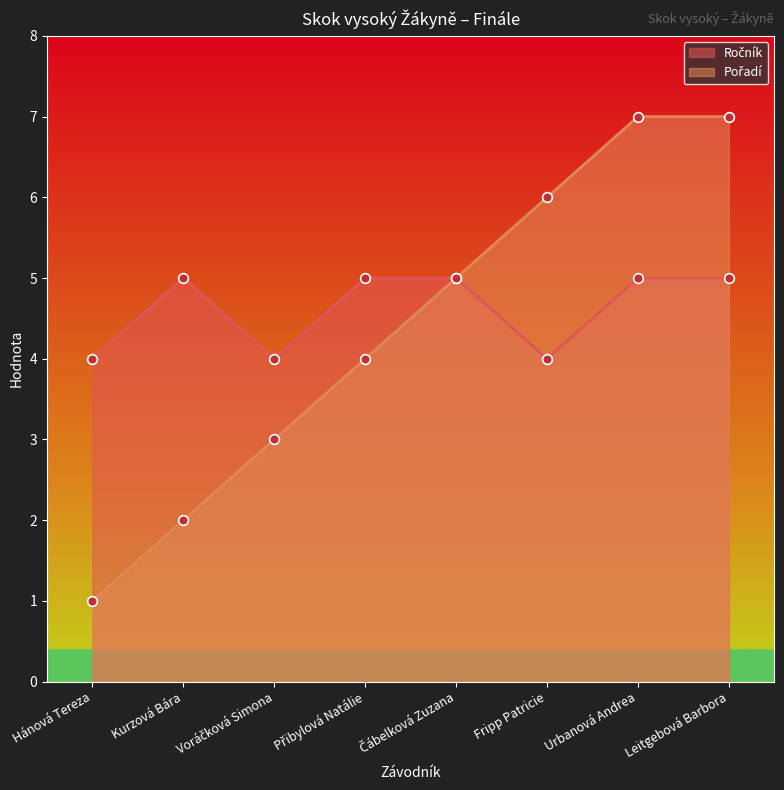

Between Hánová Tereza and Čábelková Zuzana, which is larger?

Čábelková Zuzana